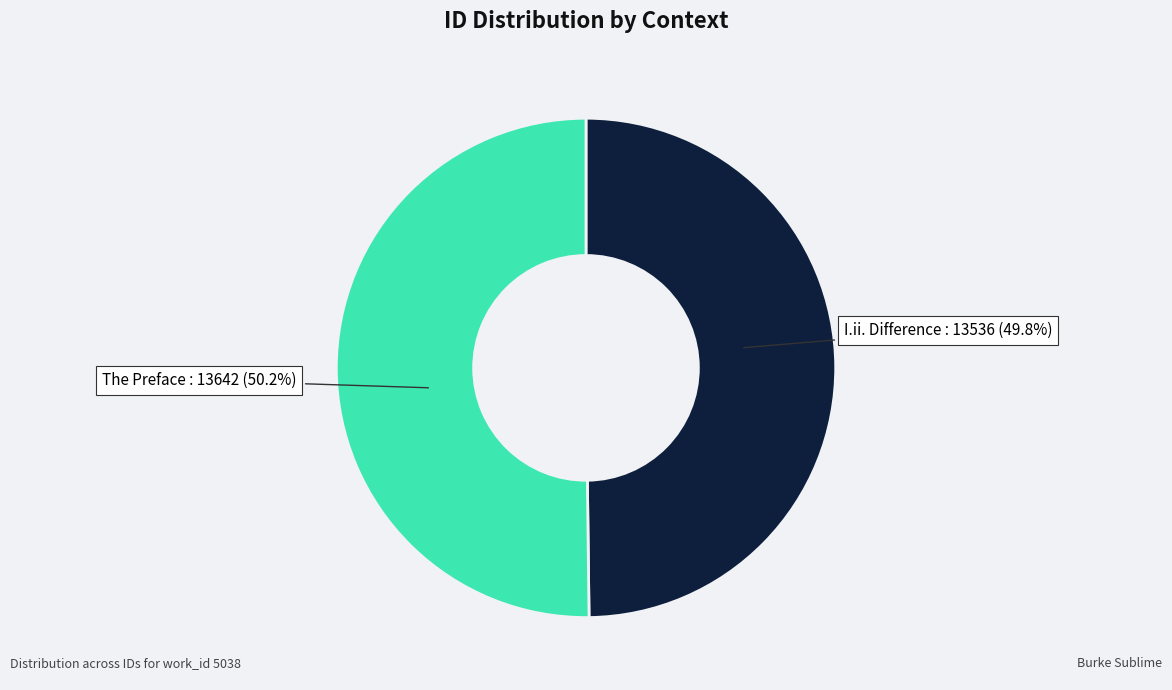

Is there a majority slice in this chart?

Yes